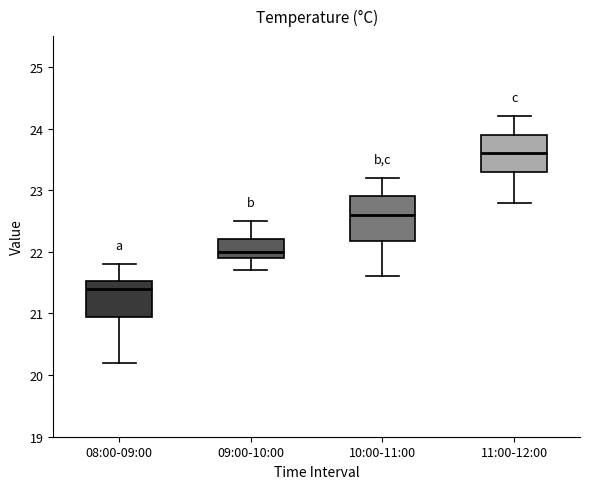

Reading left to right, read every box against the y-axis: the position of its median line, the range the box covers, and the ends of its whiskers. The values are not printed on the chart, so give them approximately, as read against the axis.

08:00-09:00: median 21.4, box 21.0 to 21.5, whiskers 20.2 to 21.8
09:00-10:00: median 22.0, box 21.9 to 22.2, whiskers 21.7 to 22.5
10:00-11:00: median 22.6, box 22.2 to 22.9, whiskers 21.6 to 23.2
11:00-12:00: median 23.6, box 23.3 to 23.9, whiskers 22.8 to 24.2